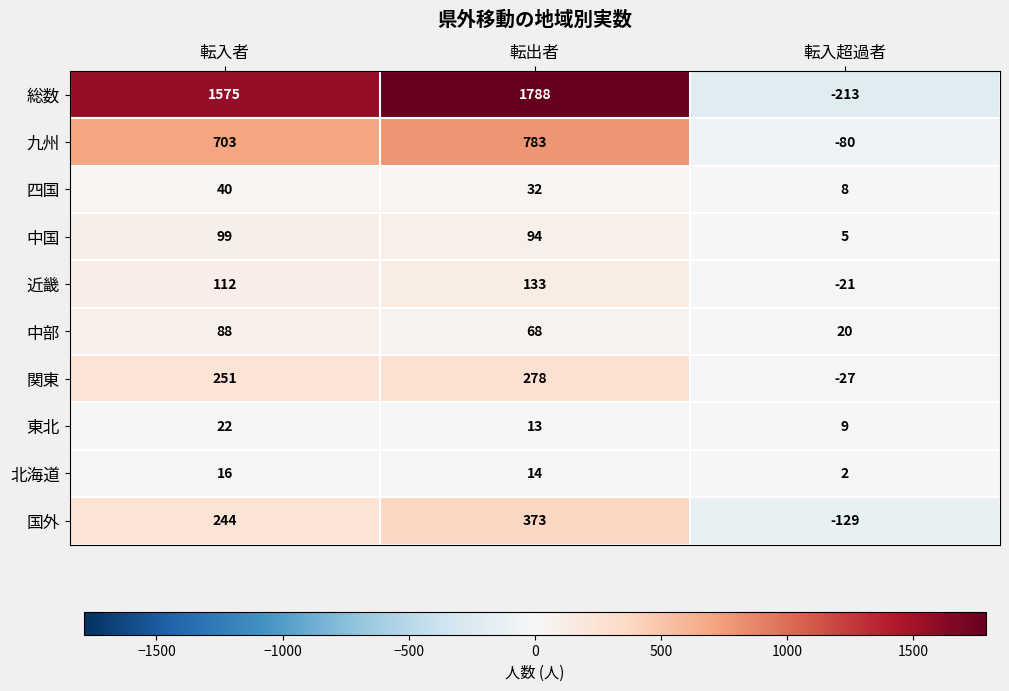

How many categories are shown in the chart?

3